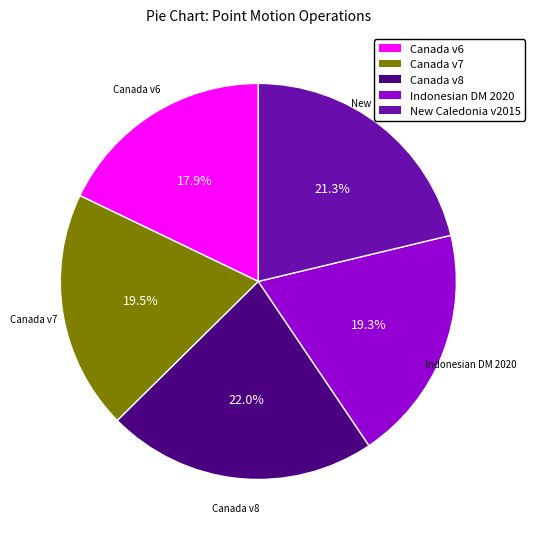

To the nearest percent, what is the average slice percentage?

20%